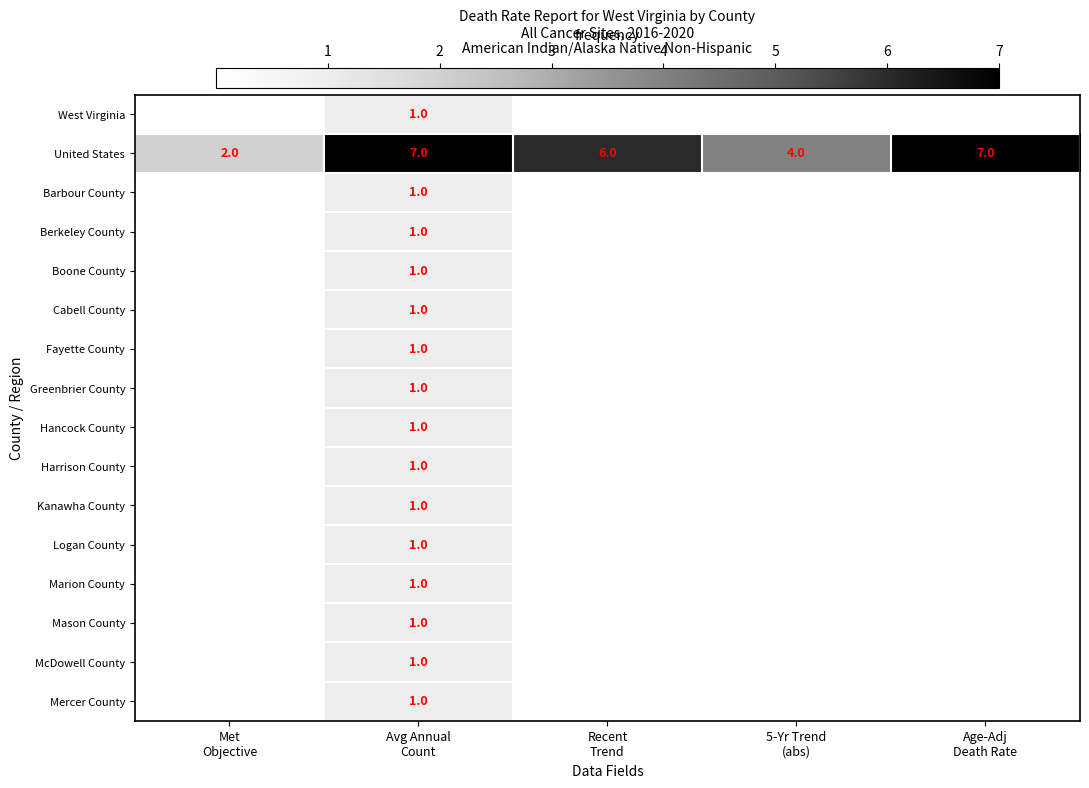

Is the value of Fayette County at 5-Yr Trend (abs) greater than the value of Boone County at 5-Yr Trend (abs)?

No